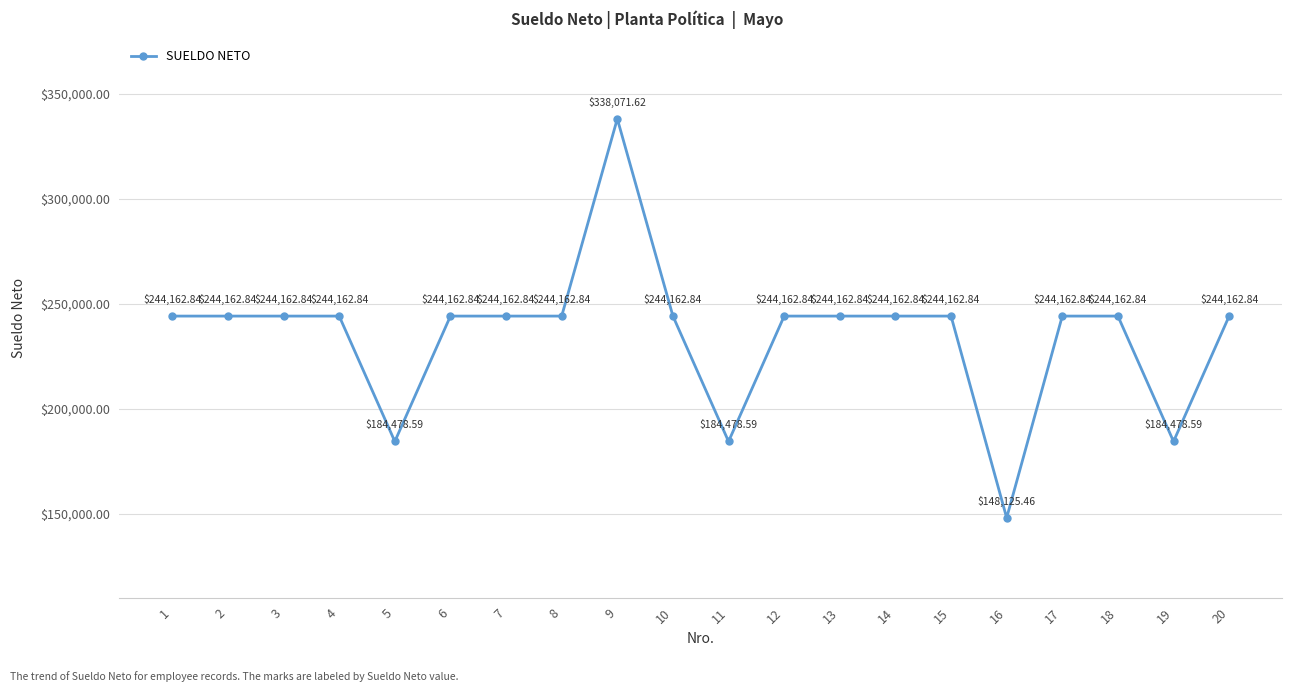

What is the difference between the maximum and minimum values?

189946.2